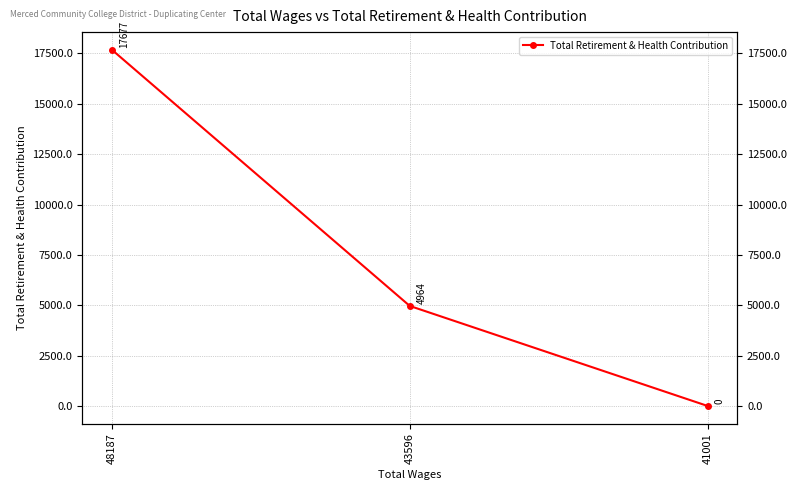

Does the chart have visible grid lines?

Yes